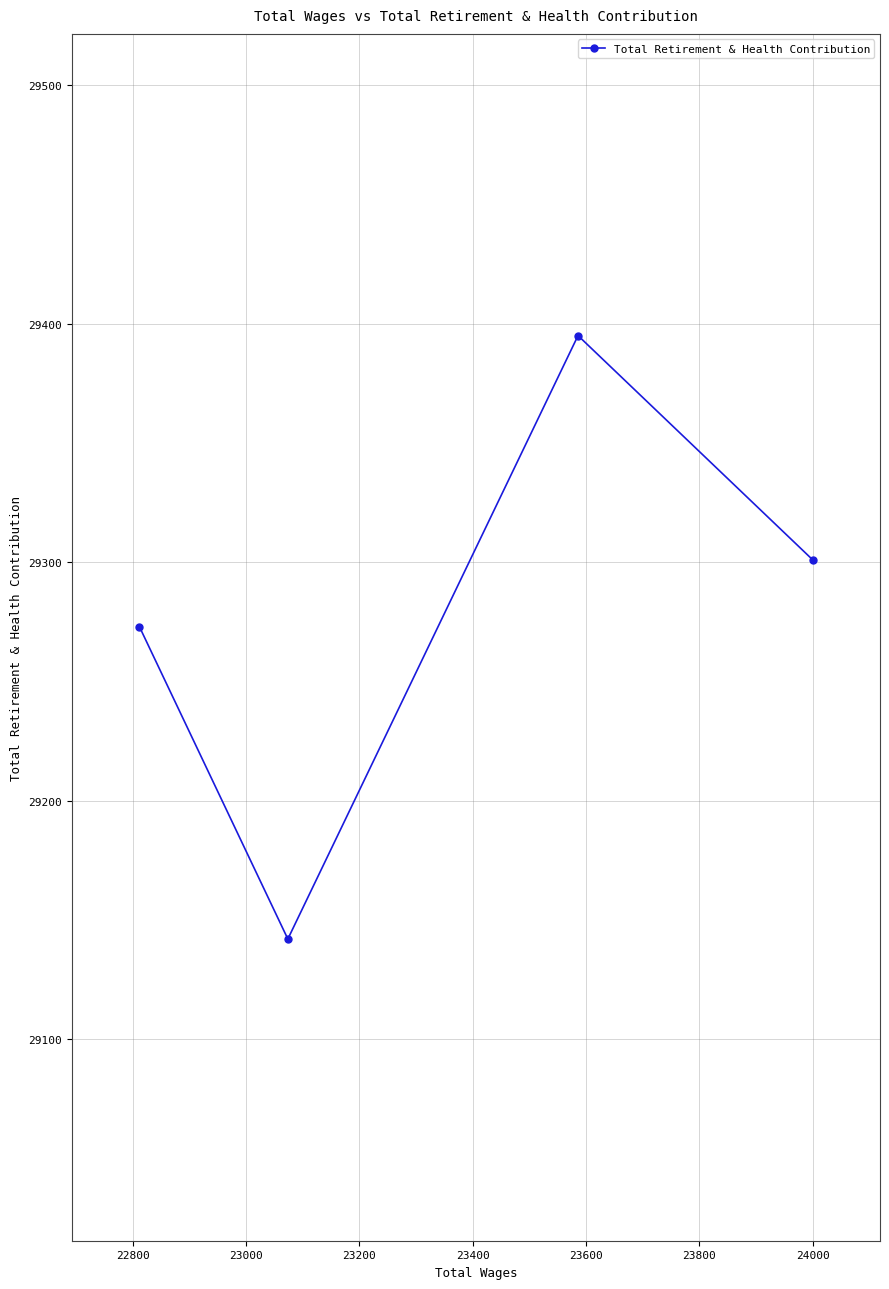

What is the difference between the maximum and minimum values?

253